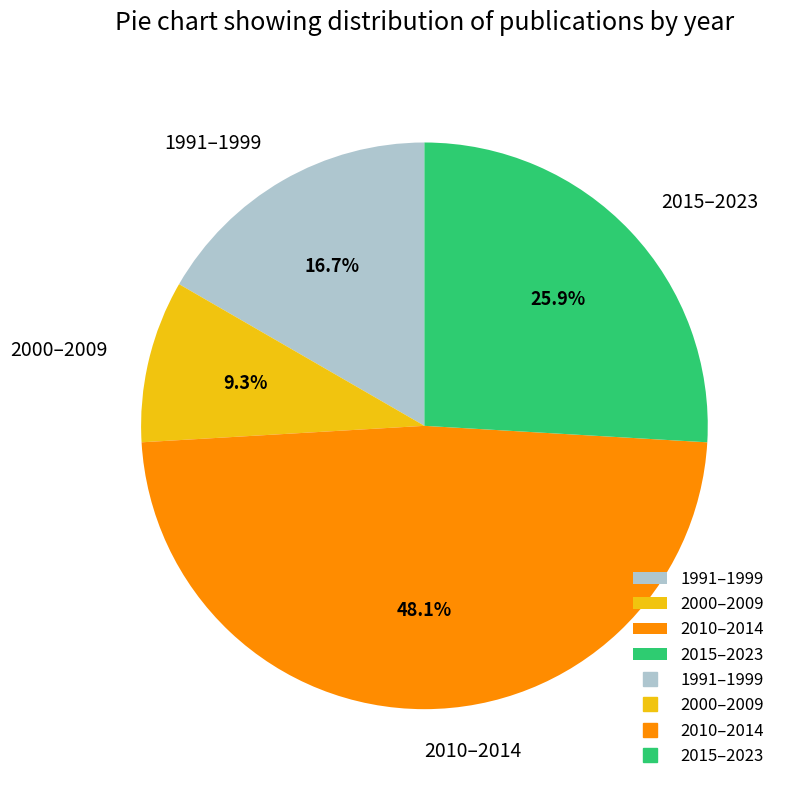

Which slice is the smallest?

2000–2009